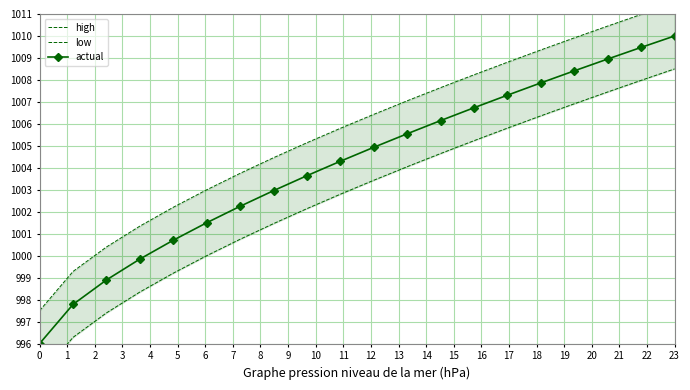

True or false: actual has more than 1 points higher than both neighbors.

False